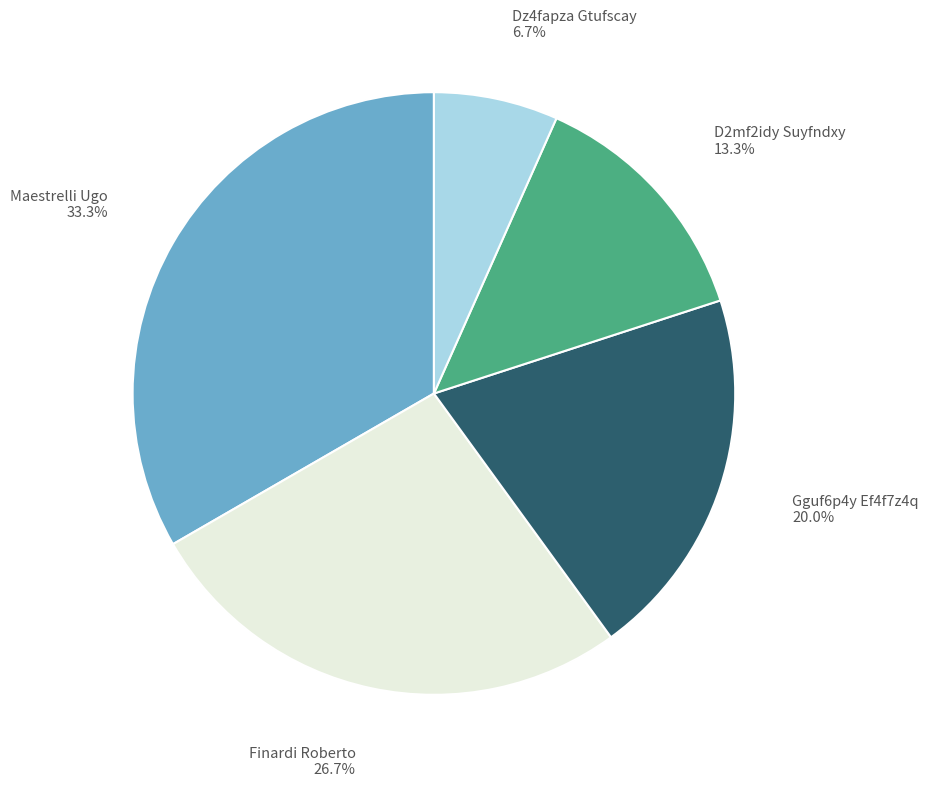

Is there a majority slice in this chart?

No